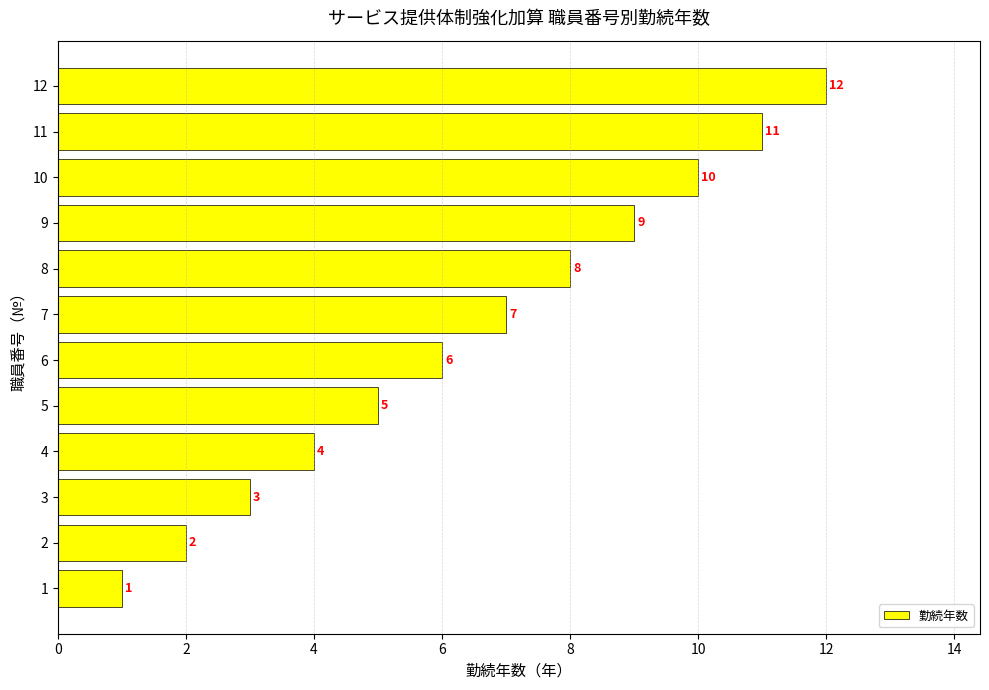

What is the sum of the values at 6 and 3?

9